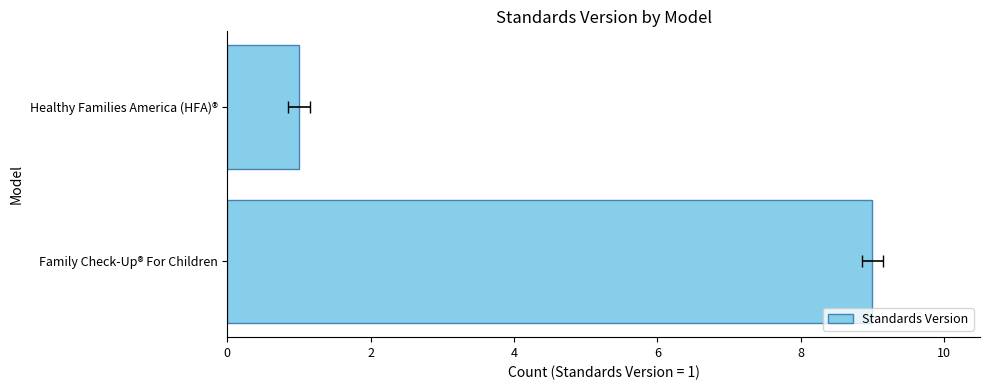

How many data points does each series have?

2